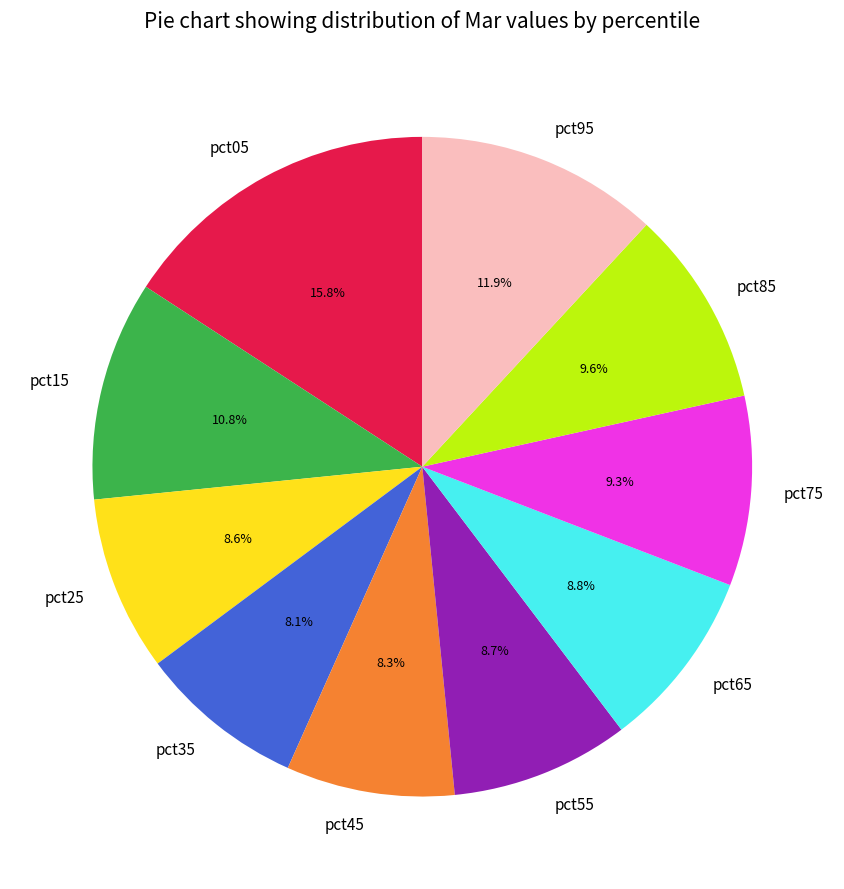

Does any single category account for the majority?

No